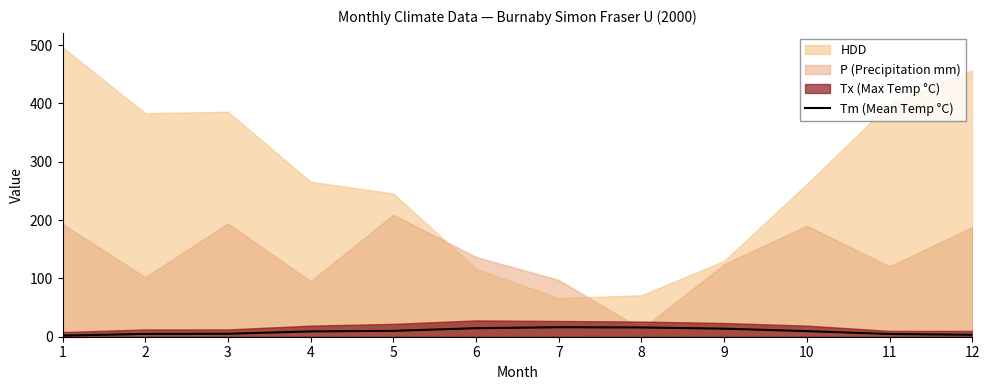

The value of Tm (Mean Temp °C) at 9 is 13.8. True or false?

True